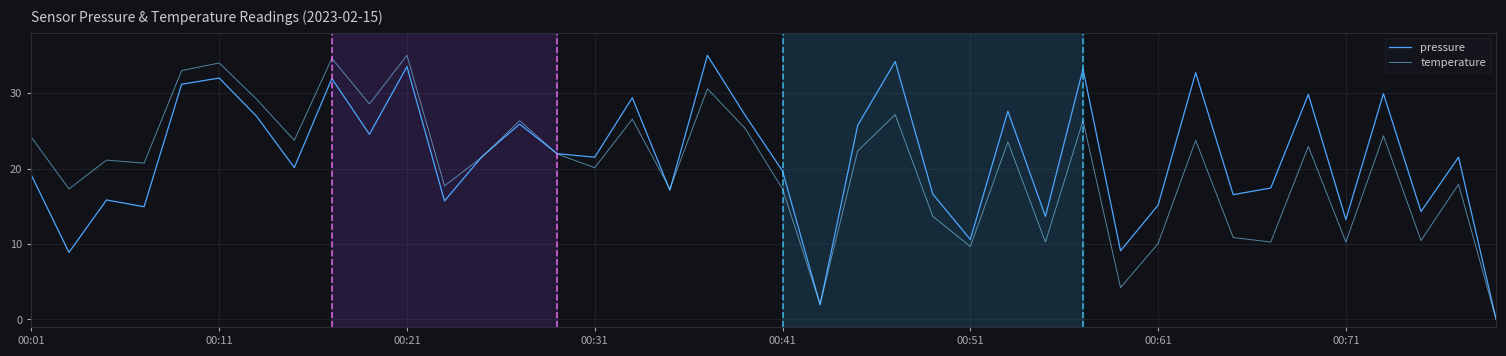

Reading right to left, what are all the values shown in this chart?

pressure: 0.0	21.5	14.3	29.9	13.2	29.8	17.4	16.5	32.7	15.1	9.1	33.2	13.6	27.6	10.6	16.6	34.2	25.7	1.9	19.7	27.1	35.0	17.1	29.4	21.5	22.0	25.9	21.6	15.7	33.5	24.5	31.9	20.1	26.9	32.0	31.2	14.9	15.8	8.9	19.1
temperature: 0.0	17.9	10.5	24.3	10.3	22.9	10.3	10.9	23.7	10.1	4.2	26.4	10.3	23.5	9.7	13.7	27.2	22.3	2.0	17.3	25.3	30.6	17.3	26.6	20.1	21.9	26.4	21.5	17.7	35.0	28.6	34.6	23.7	29.2	34.0	33.0	20.7	21.1	17.3	24.1